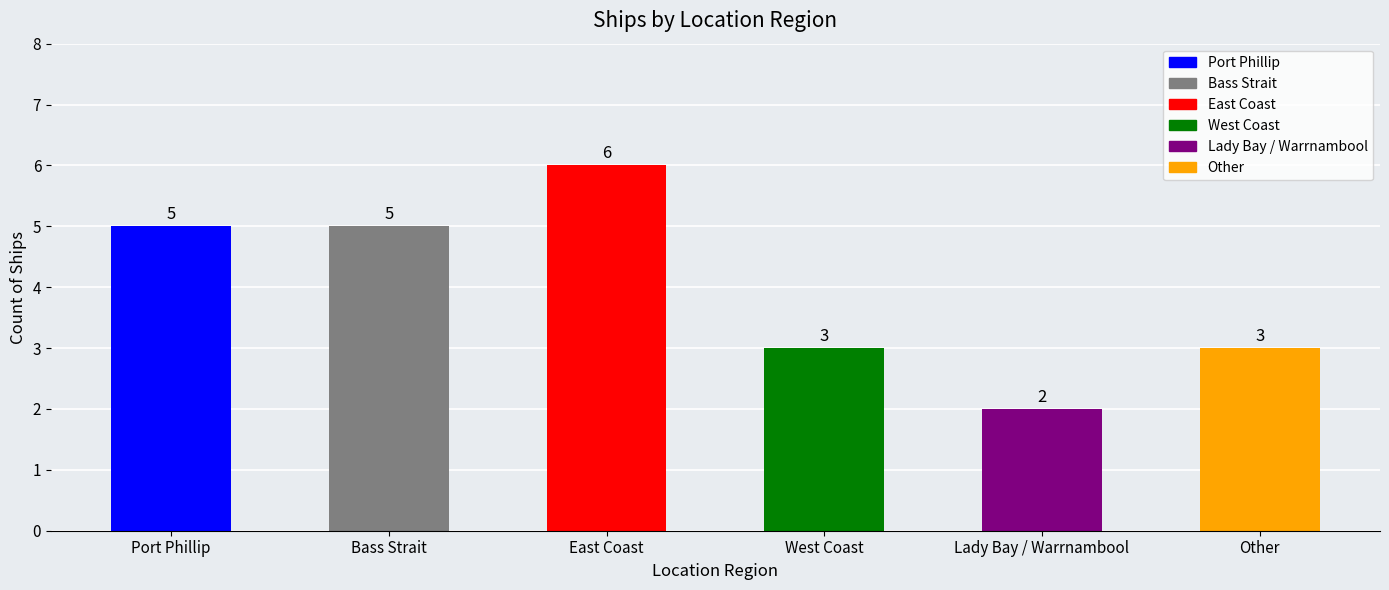

What is the change in value from West Coast to Lady Bay / Warrnambool?

-1